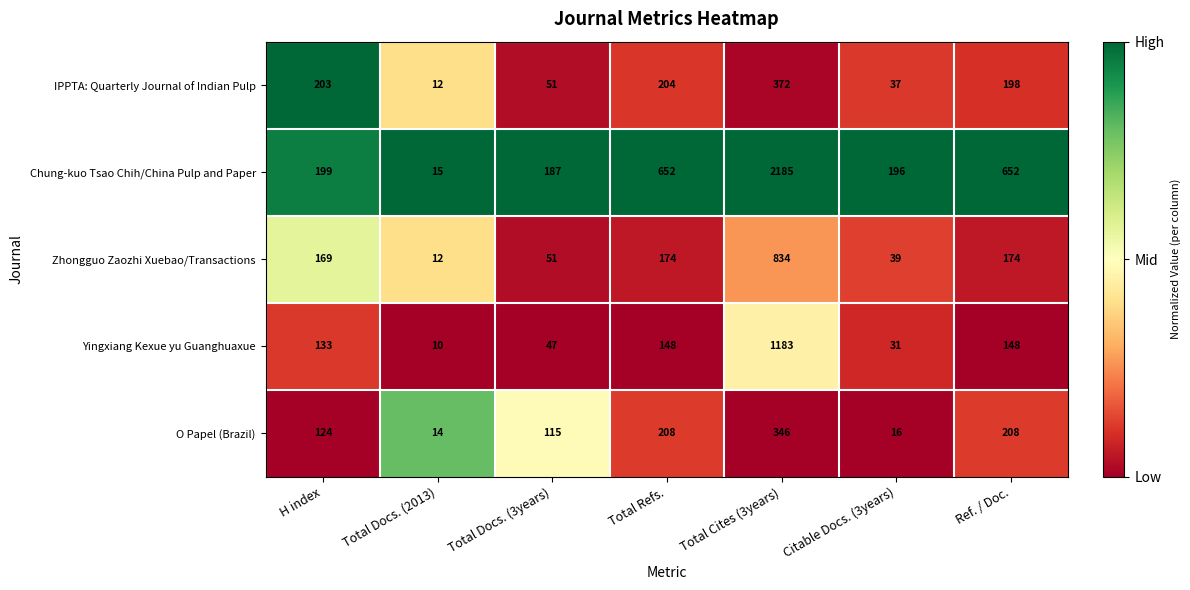

How many data points in O Papel (Brazil) are less than 124?

3